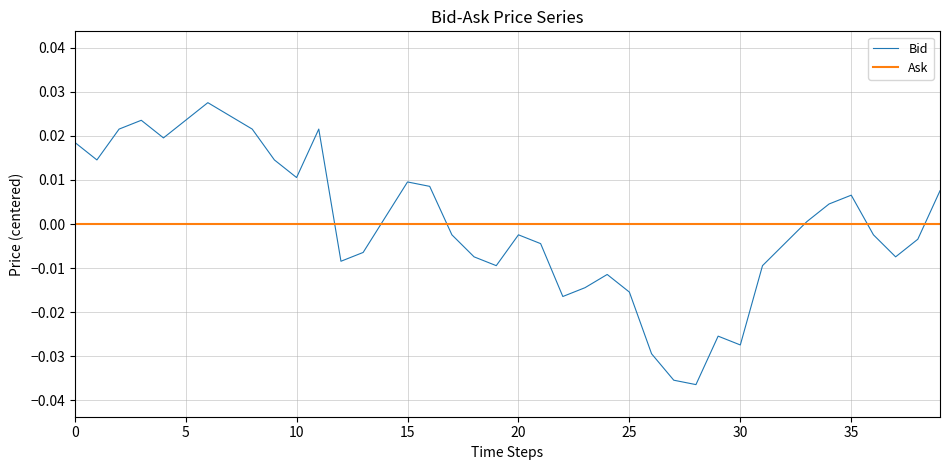

Which series has the largest range (max minus min)?

Bid